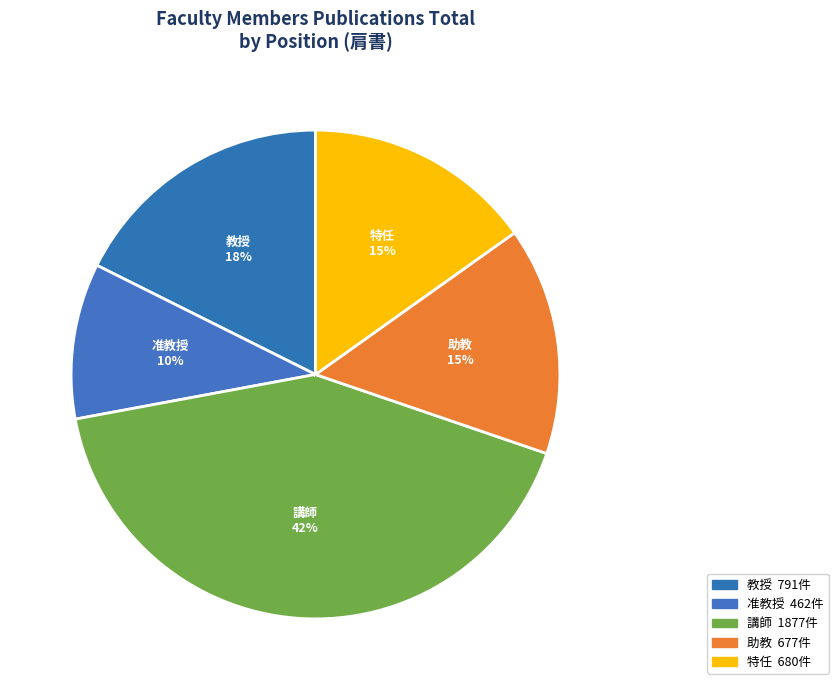

To the nearest percent, what percentage of the pie is 講師?

42%